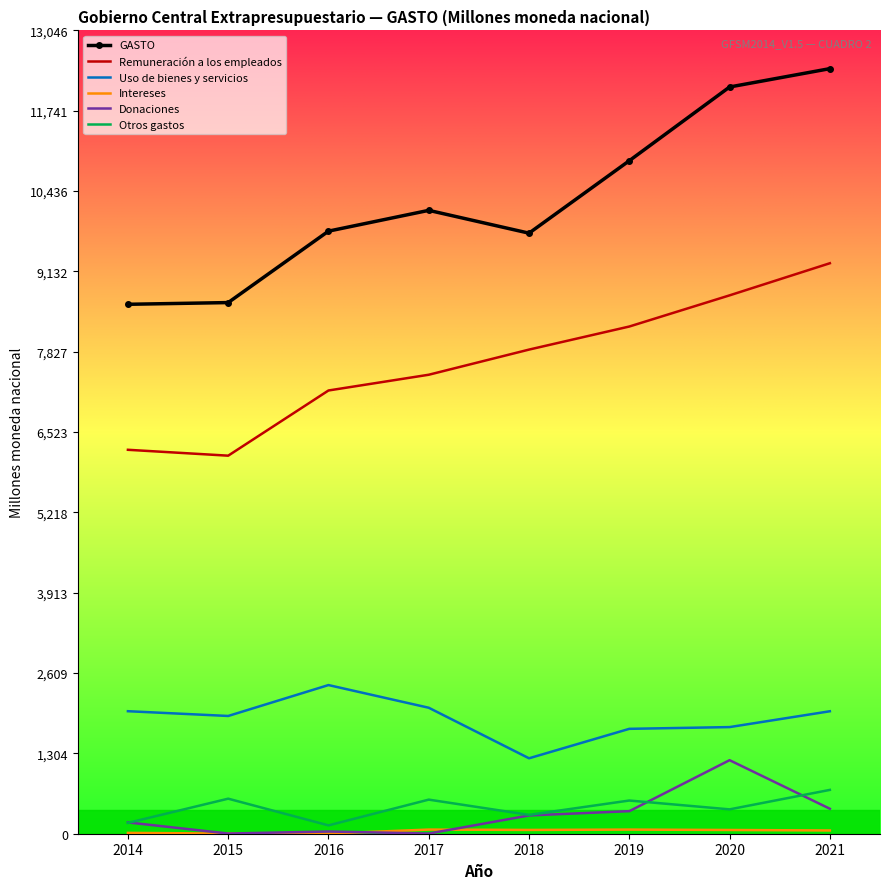

Is it true that Donaciones equals 2.7 at 2017?

True